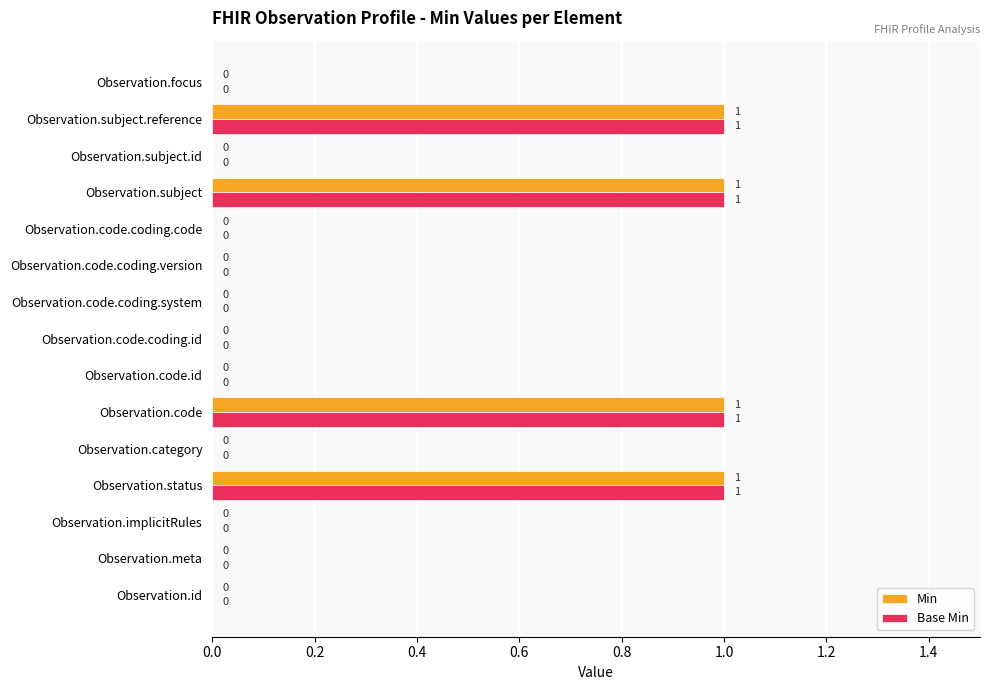

Is it true that Base Min equals 1 at Observation.code?

True